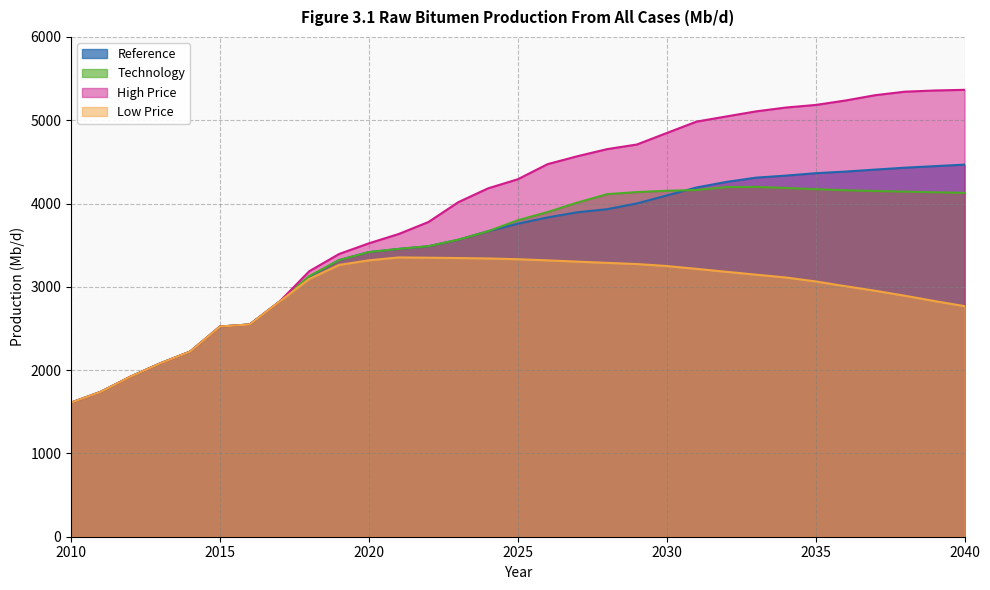

Which label corresponds to the largest value in the chart?

2040